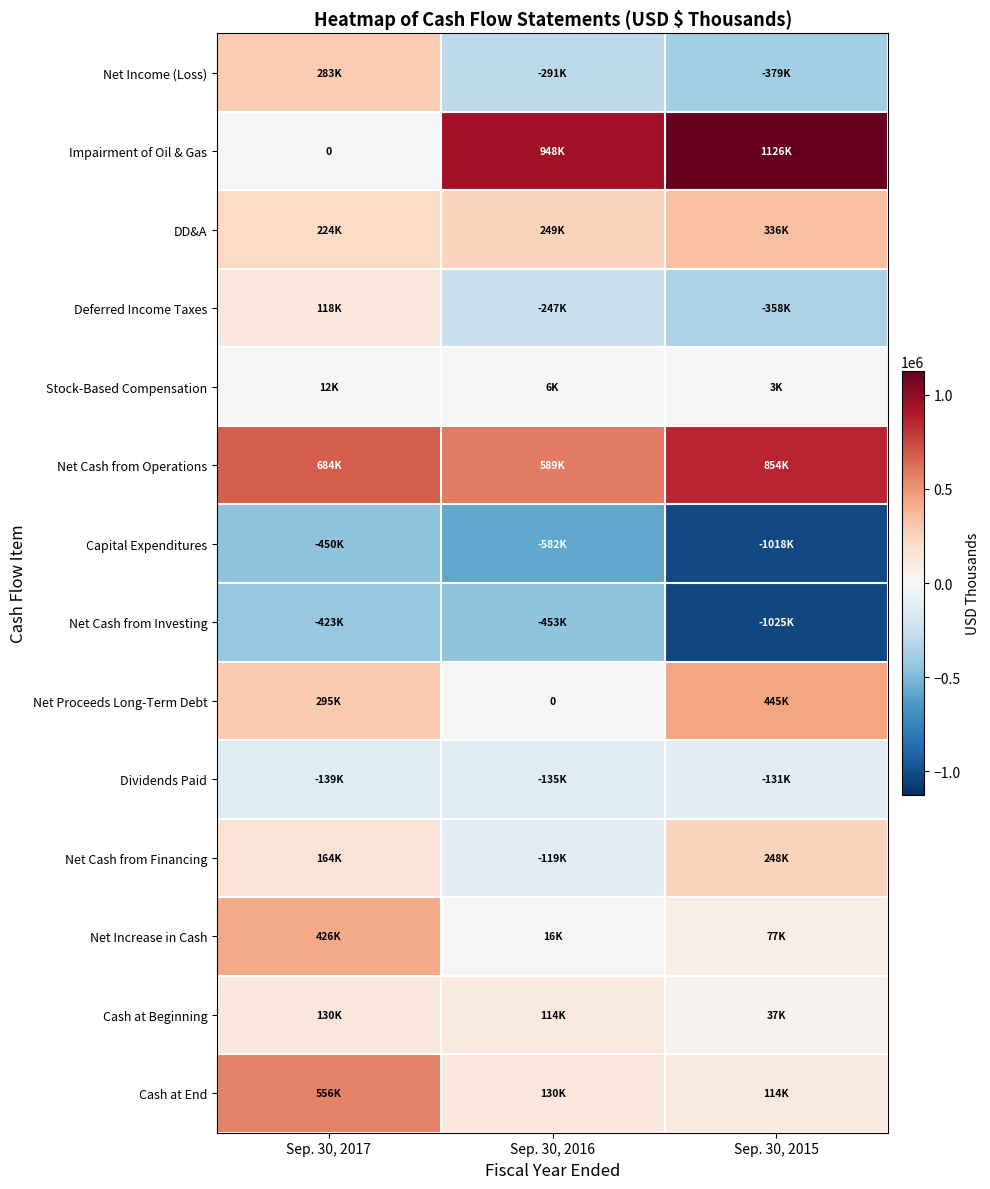

What is the maximum value shown in the chart?

1126257